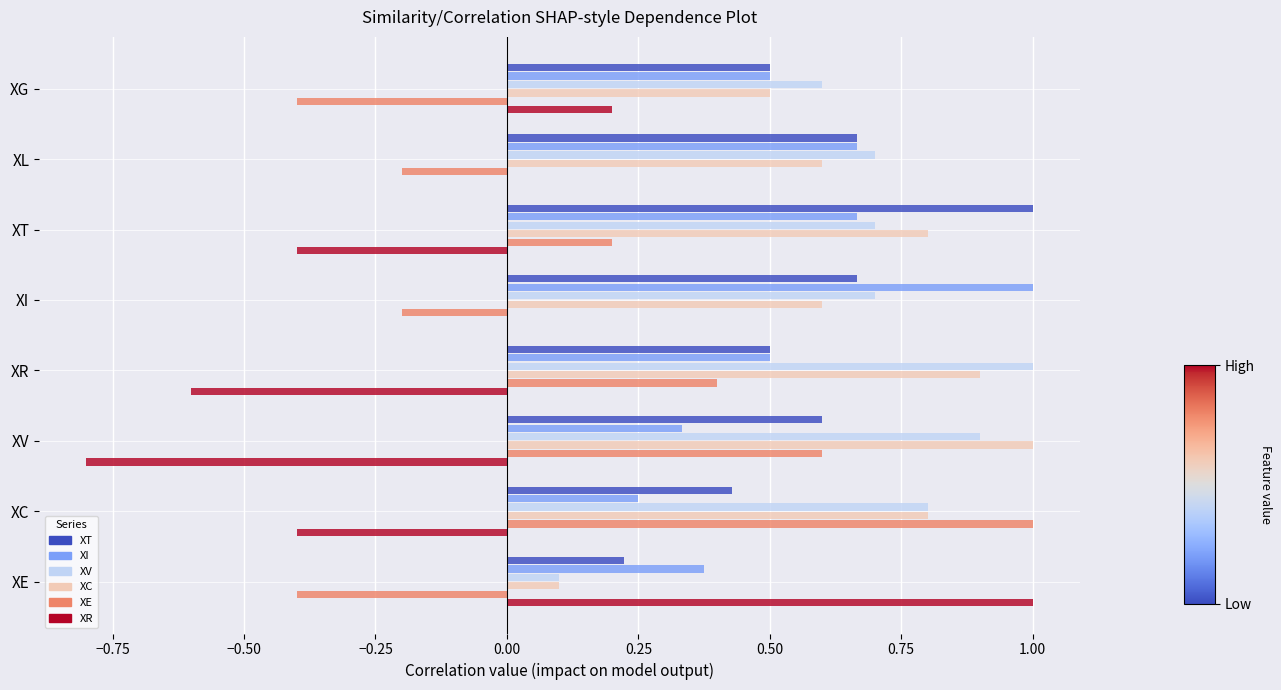

What value does the XE series have at XC?

1.0